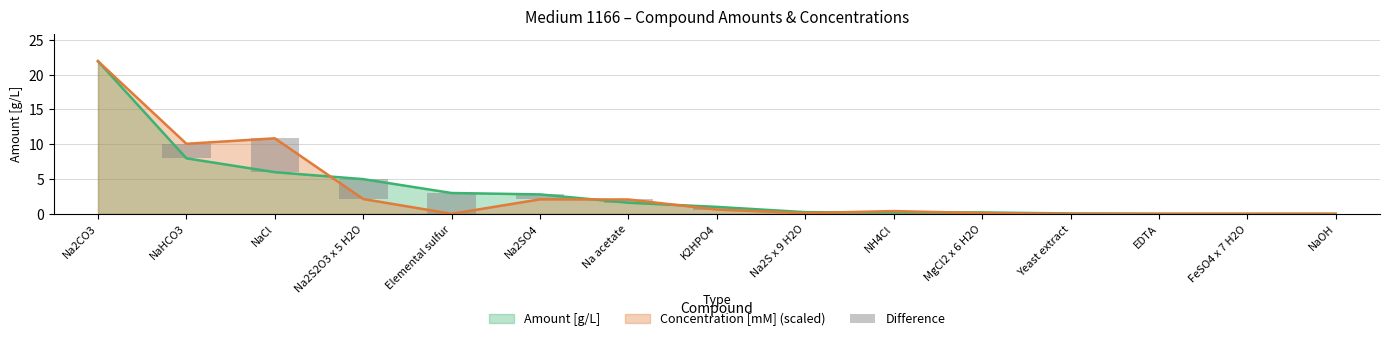

What is the label of the 15th bar from the right?

Na2CO3